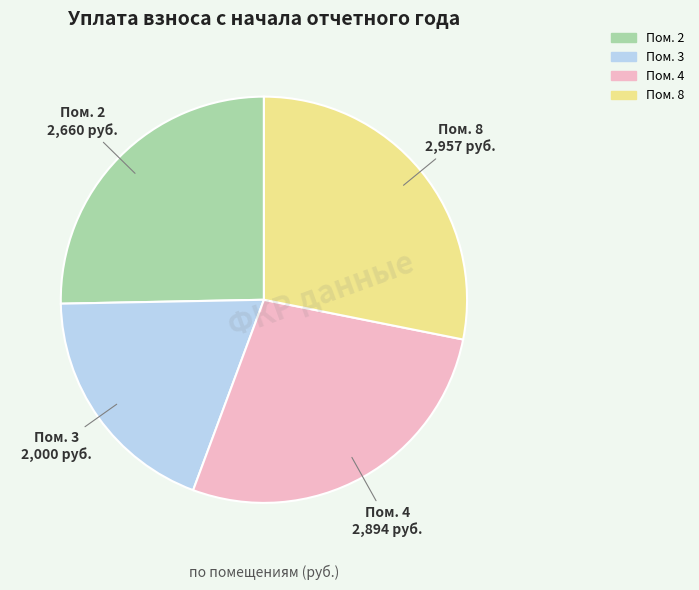

Is there any slice that represents more than half of the pie?

No